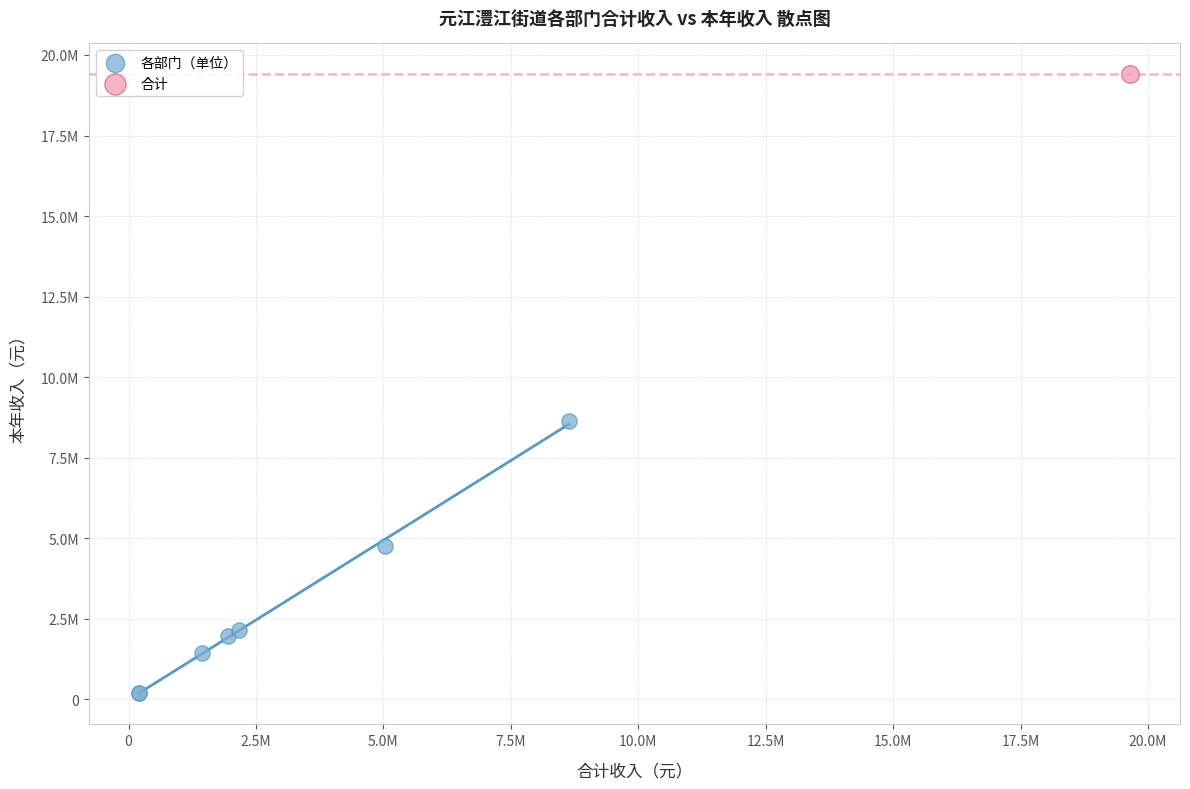

What are all the series names shown in the legend?

各部门（单位）, 合计